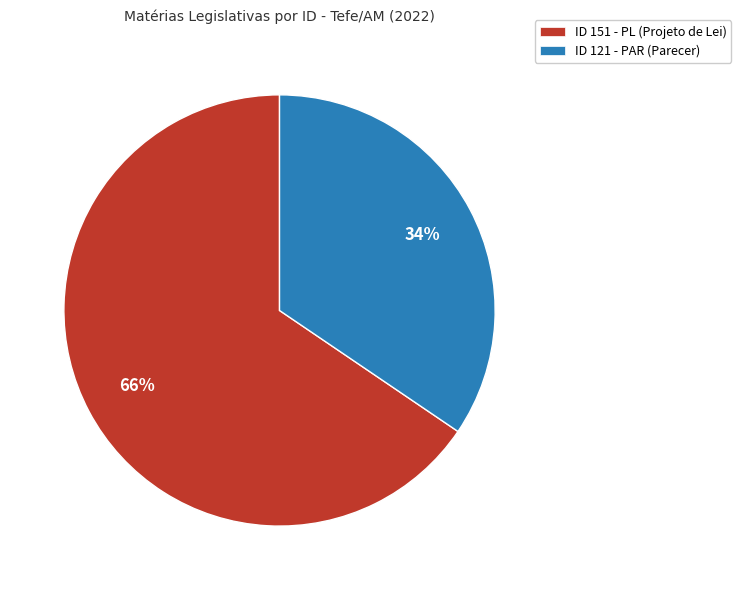

To the nearest percent, what portion does ID 151 - PL (Projeto de Lei) represent?

66%